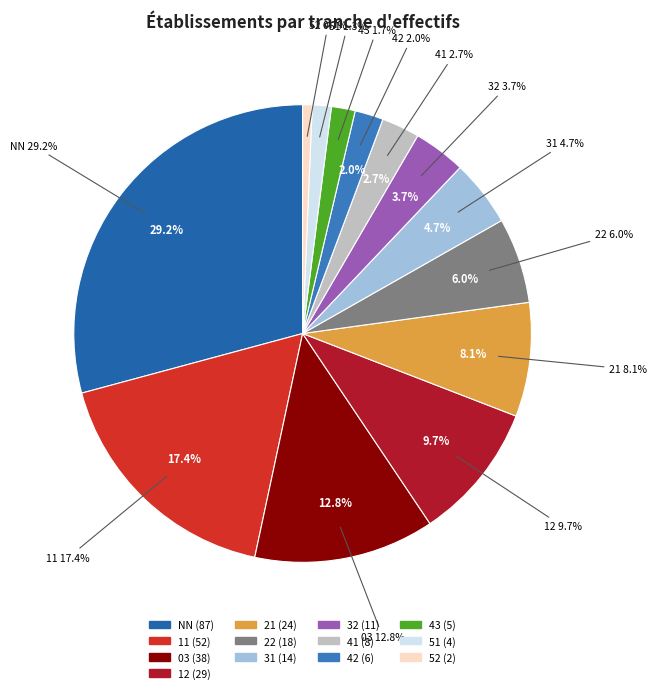

To the nearest percent, what is the difference between the 43 and 03 slice percentages?

11%